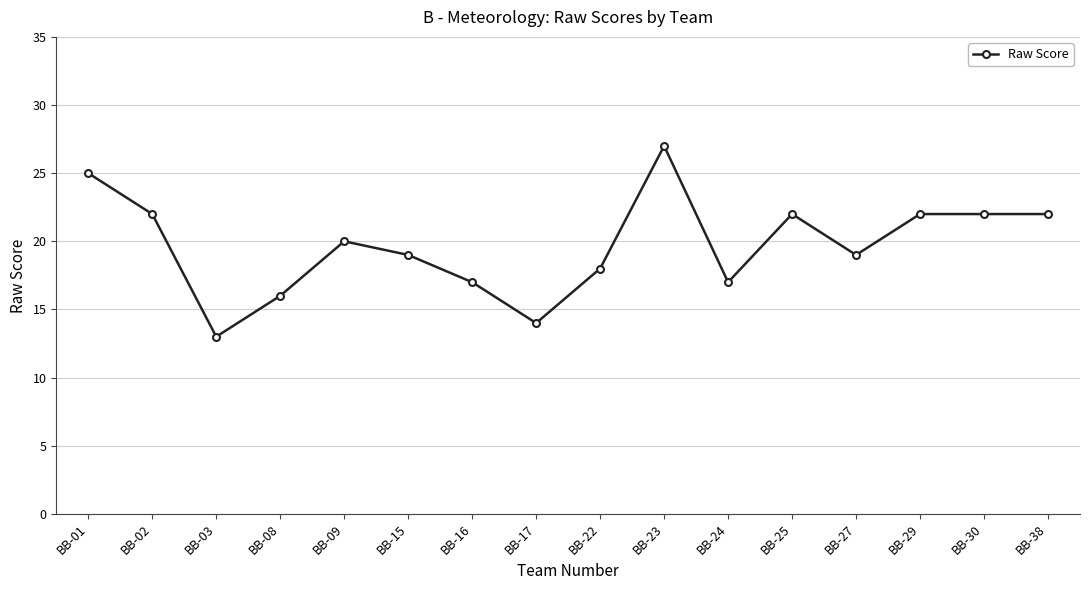

What is the sum of the values at BB-03 and BB-29?

35